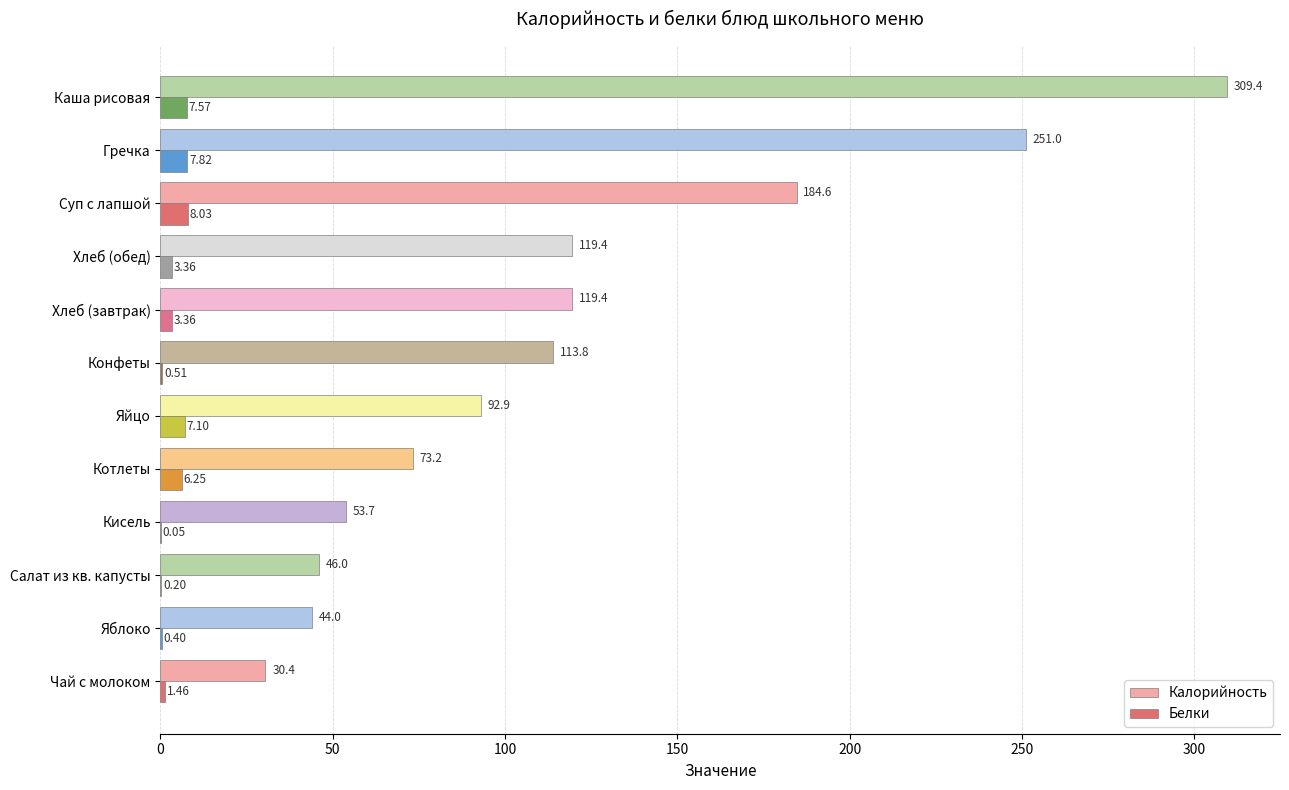

Which series changed the most between Салат из кв. капусты and Кисель?

Калорийность